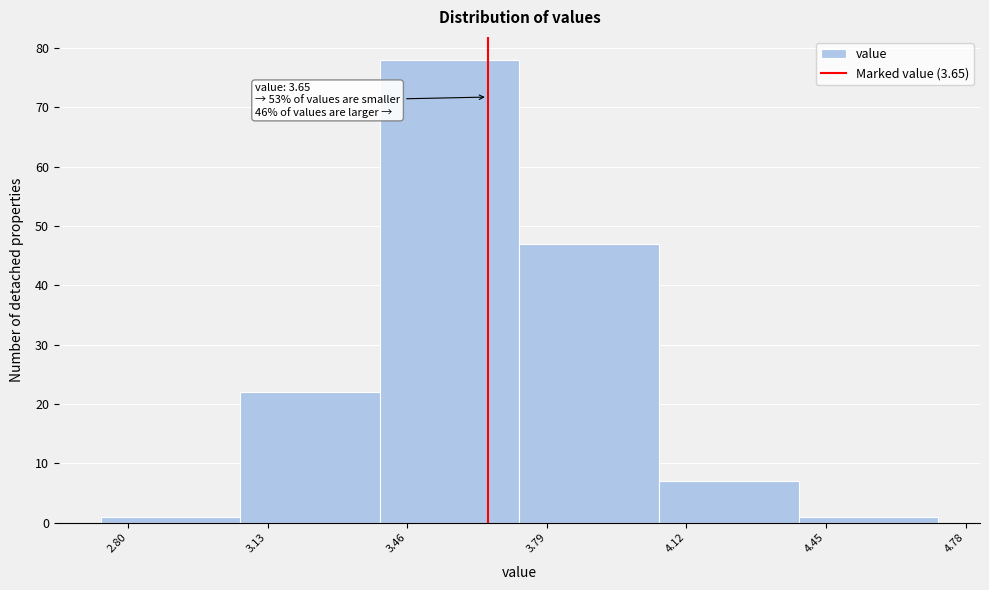

Over which range of the x-axis is the bar tallest?

3.395 to 3.725